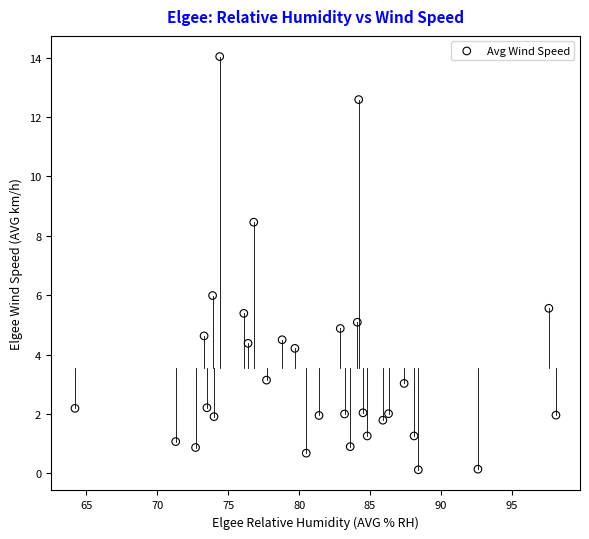

What Y value in the scatter plot is closest to 7?

6.0